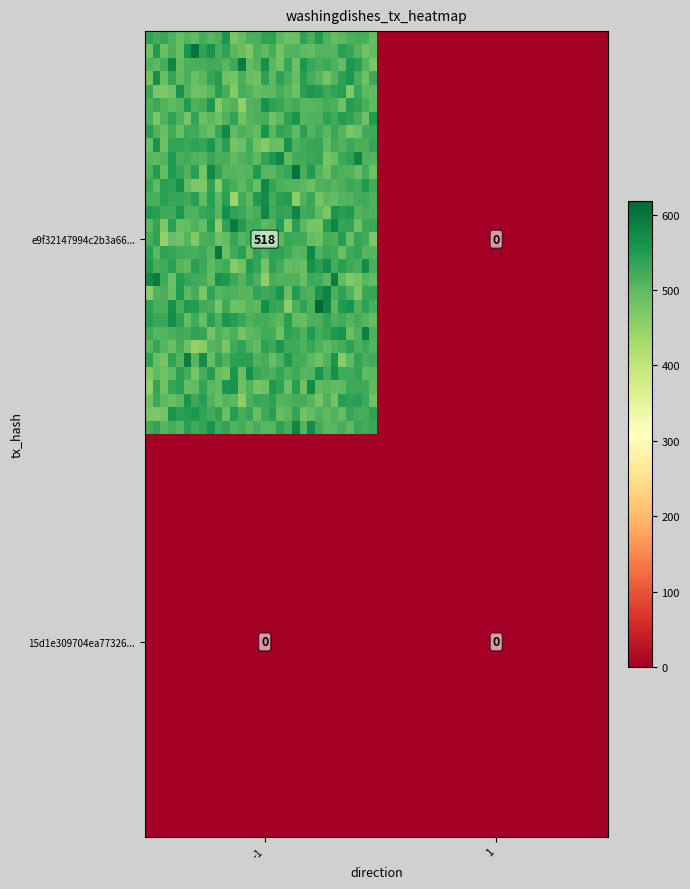

At how many categories does at least one series exceed 449?

1